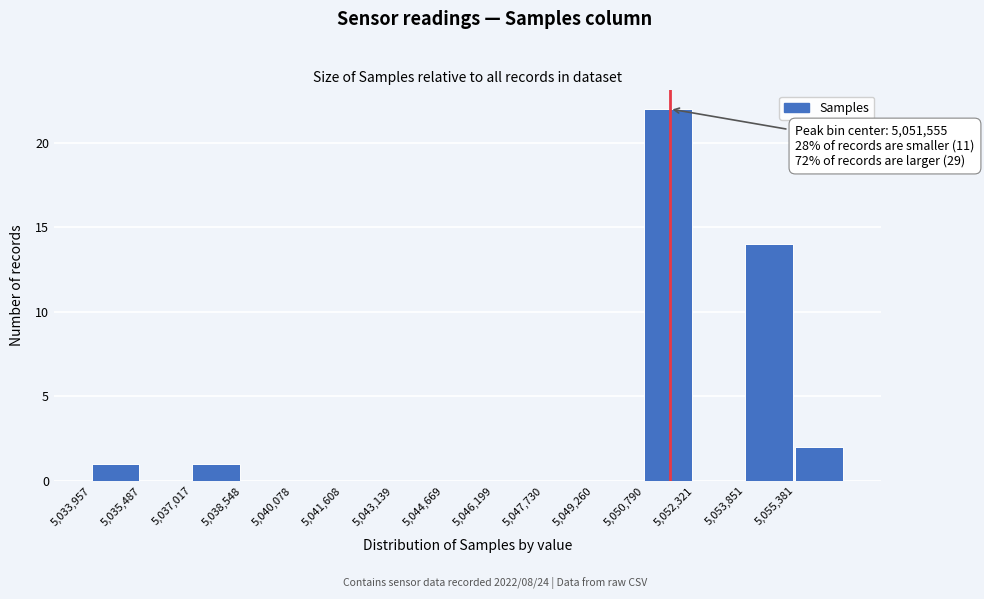

Over which range of the x-axis is the bar tallest?

5050800 to 5052400